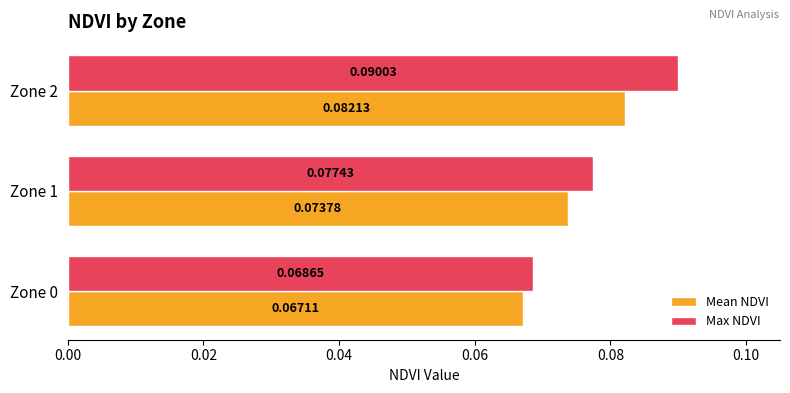

Which series has the largest range (max minus min)?

Max NDVI